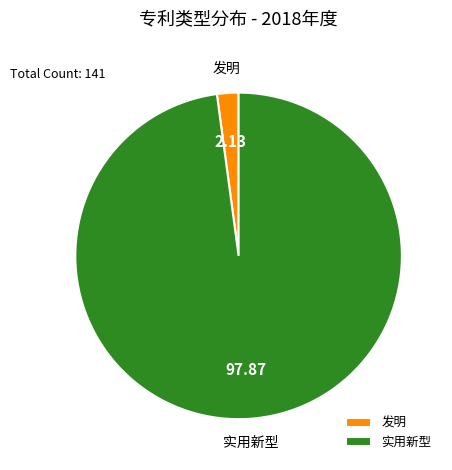

The 发明 slice represents 2% of the pie. True or false?

True